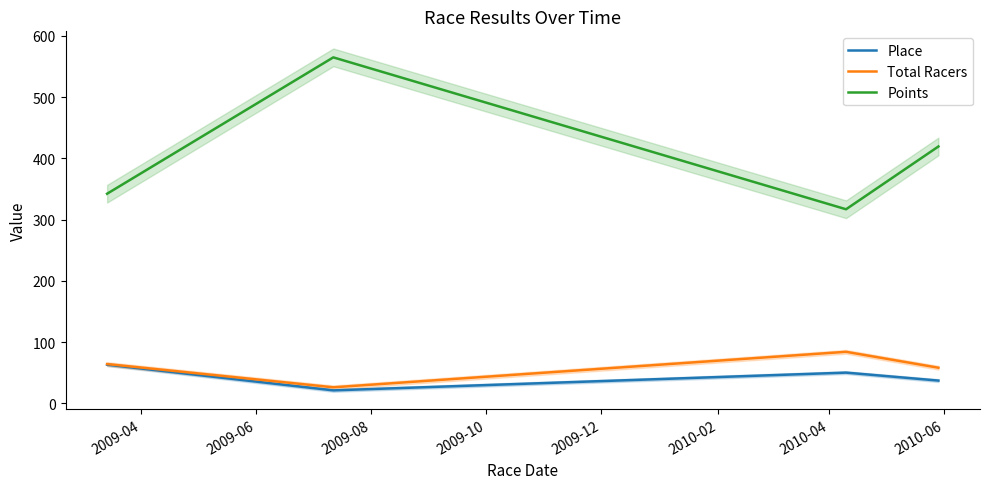

True or false: Total Racers and Place cross at least once.

False